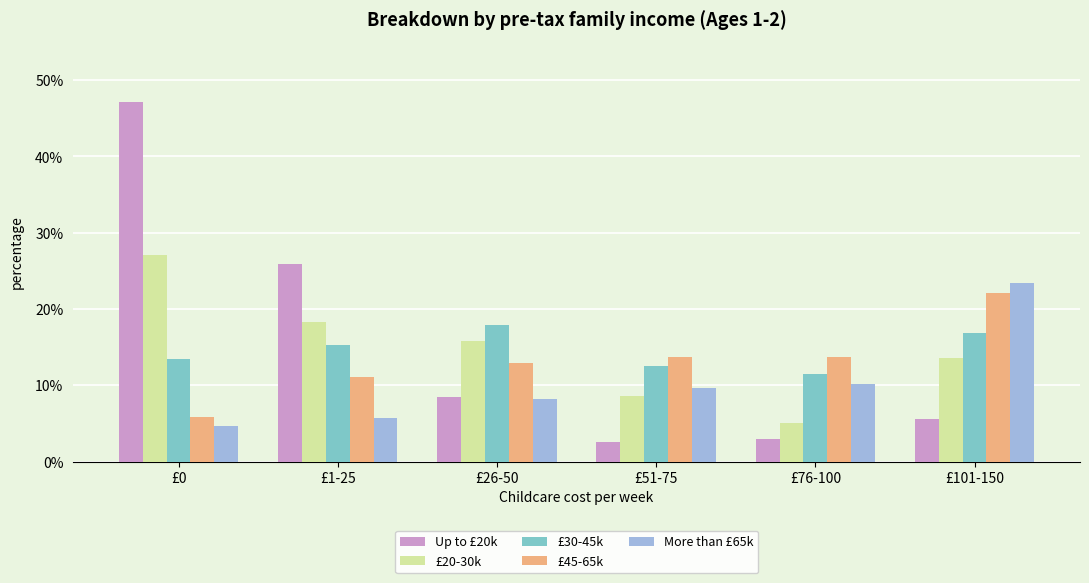

What are all the series names shown in the legend?

Up to £20k, £20-30k, £30-45k, £45-65k, More than £65k